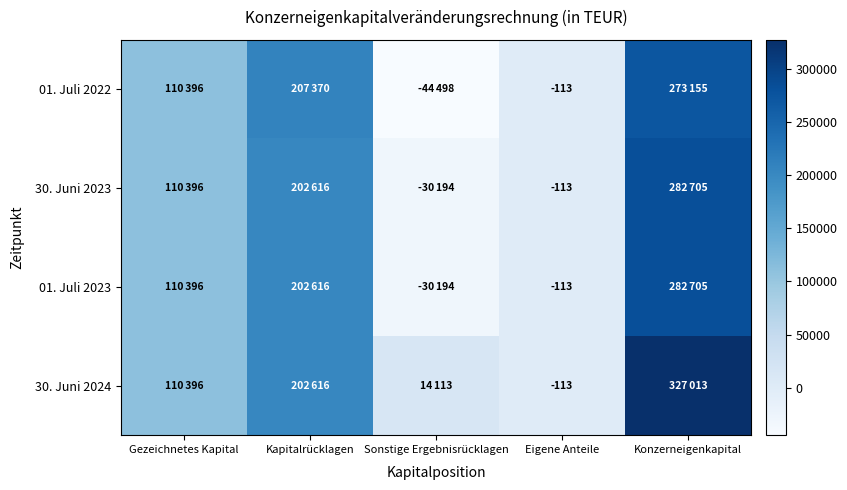

Which label corresponds to the smallest value in the chart?

Sonstige Ergebnisrücklagen